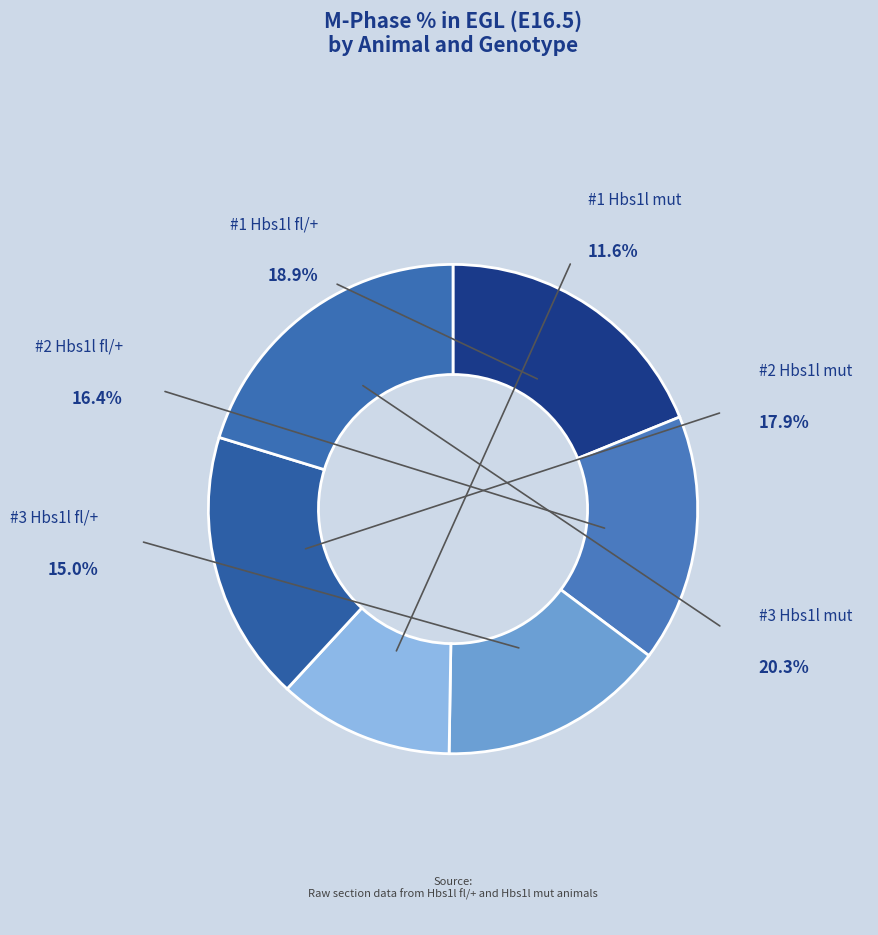

Which slice is the largest?

#3 Hbs1l mut